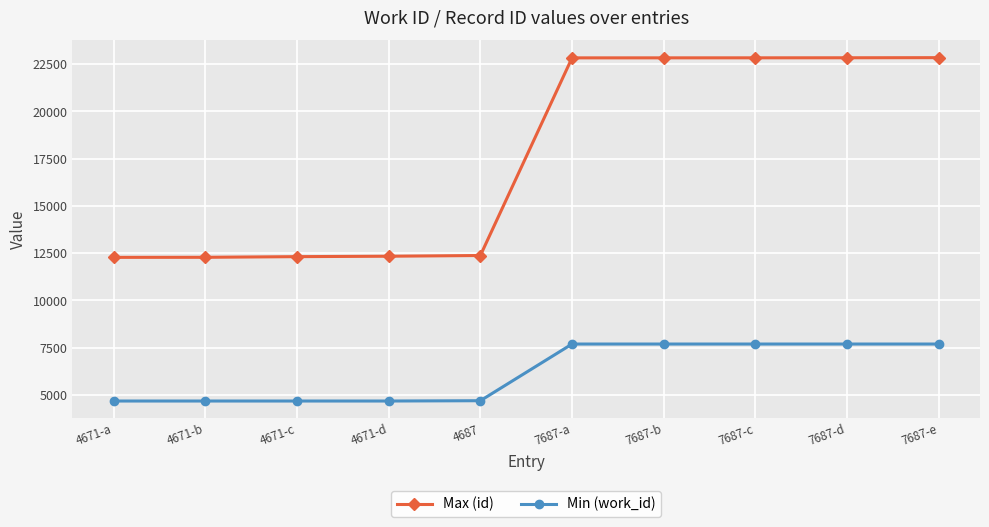

Which series has the largest range (max minus min)?

Max (id)